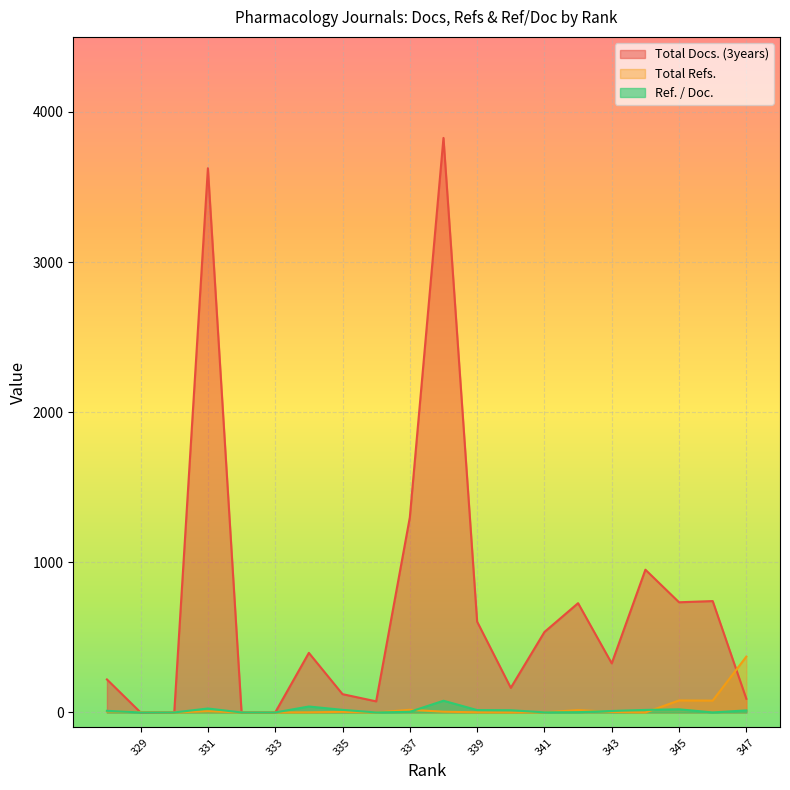

Which series has the largest range (max minus min)?

Total Docs. (3years)